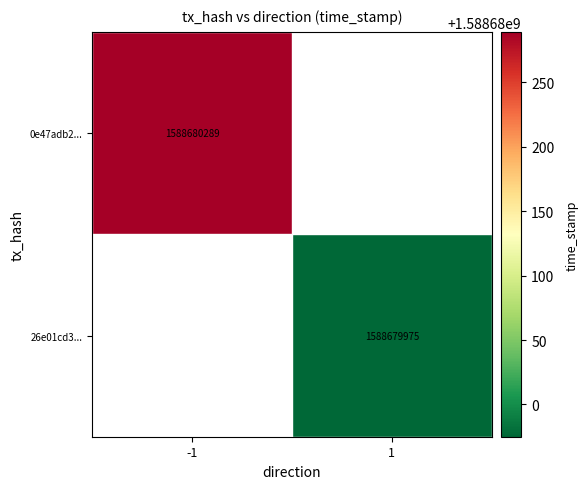

Reading right to left, transcribe all the data shown in this chart.

0e47adb293110890b0b314420d47016b0878392: 1588680289	-1
26e01cd3dd30813d88695ad1c55a4766e7f195b: 1588679975	1